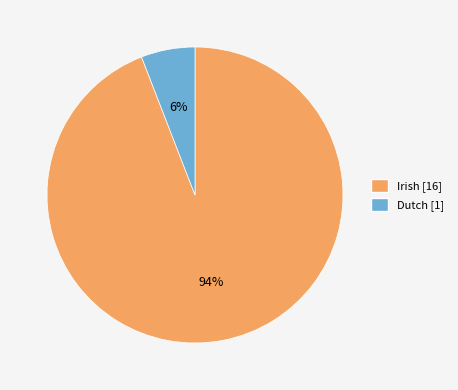

What percentage is the Dutch slice, to the nearest percent?

6%